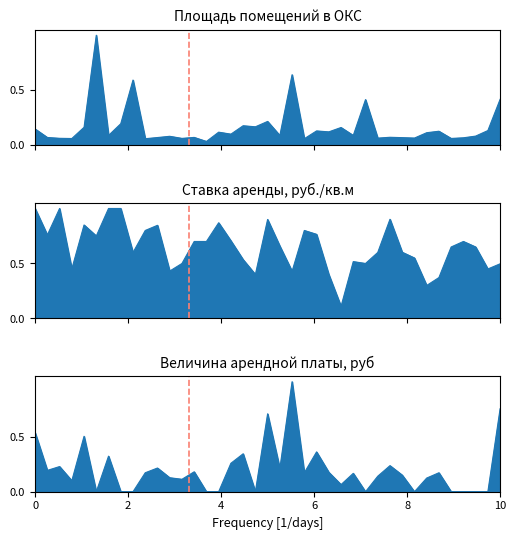

In Ставка аренды, руб./кв.м, how many points are lower than both neighbors (excluding endpoints)?

11